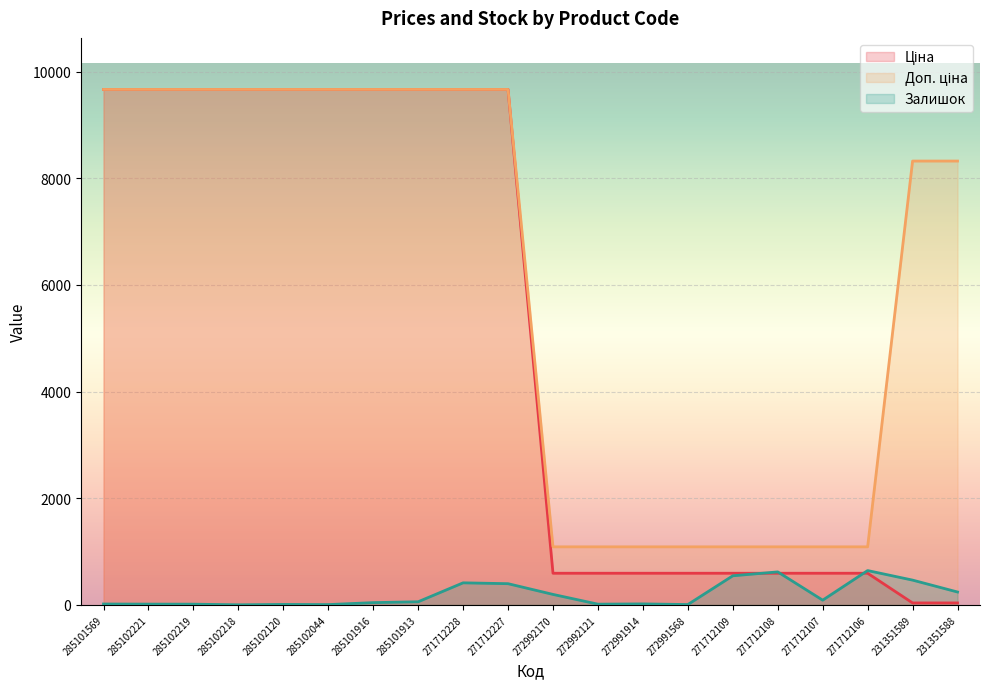

What is the value of the Ціна point at the 18th from the left?

593.8